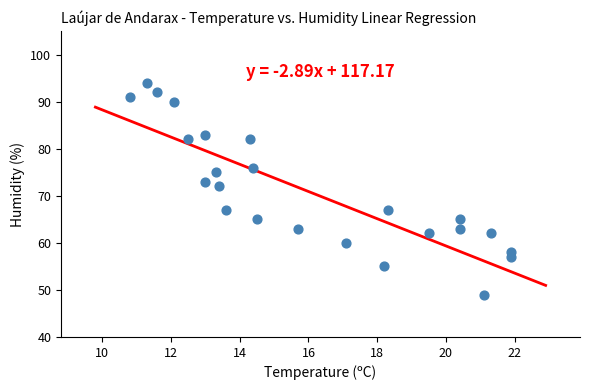

What Y value in the scatter plot is closest to 71?

72